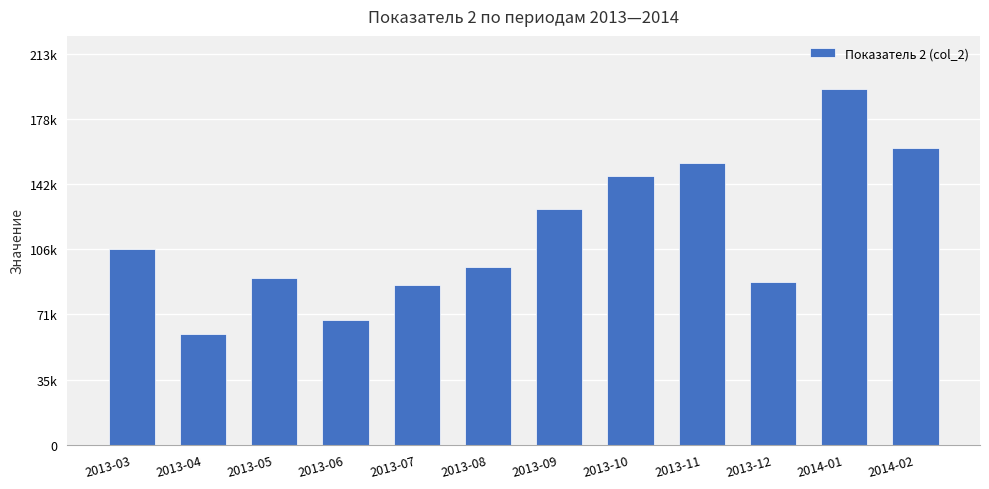

List the labels in order of value, largest first.

2014-01, 2014-02, 2013-11, 2013-10, 2013-09, 2013-03, 2013-08, 2013-05, 2013-12, 2013-07, 2013-06, 2013-04